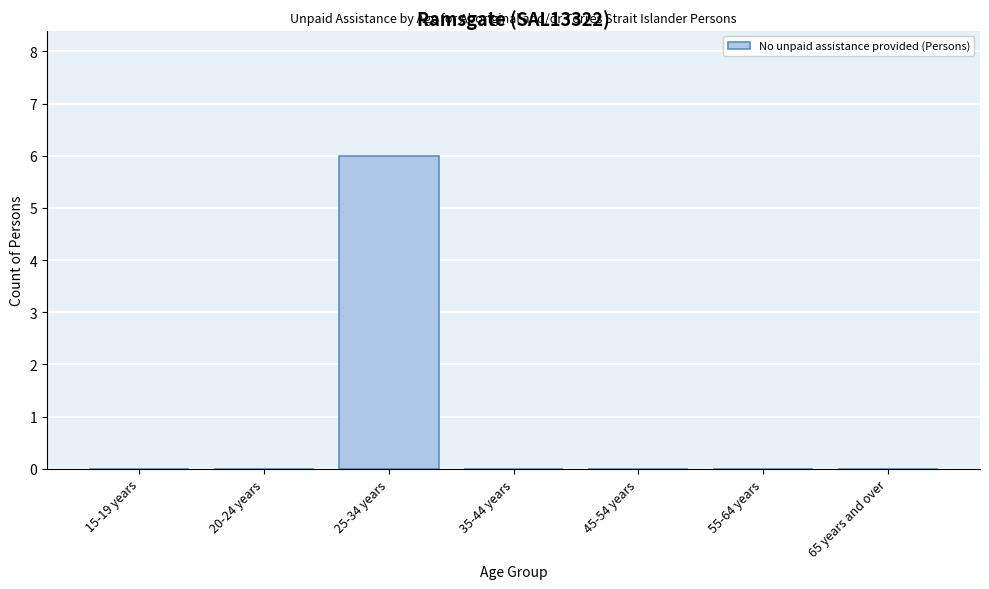

Reading right to left, list all the values displayed in this chart.

65 years and over=0	55-64 years=0	45-54 years=0	35-44 years=0	25-34 years=6	20-24 years=0	15-19 years=0